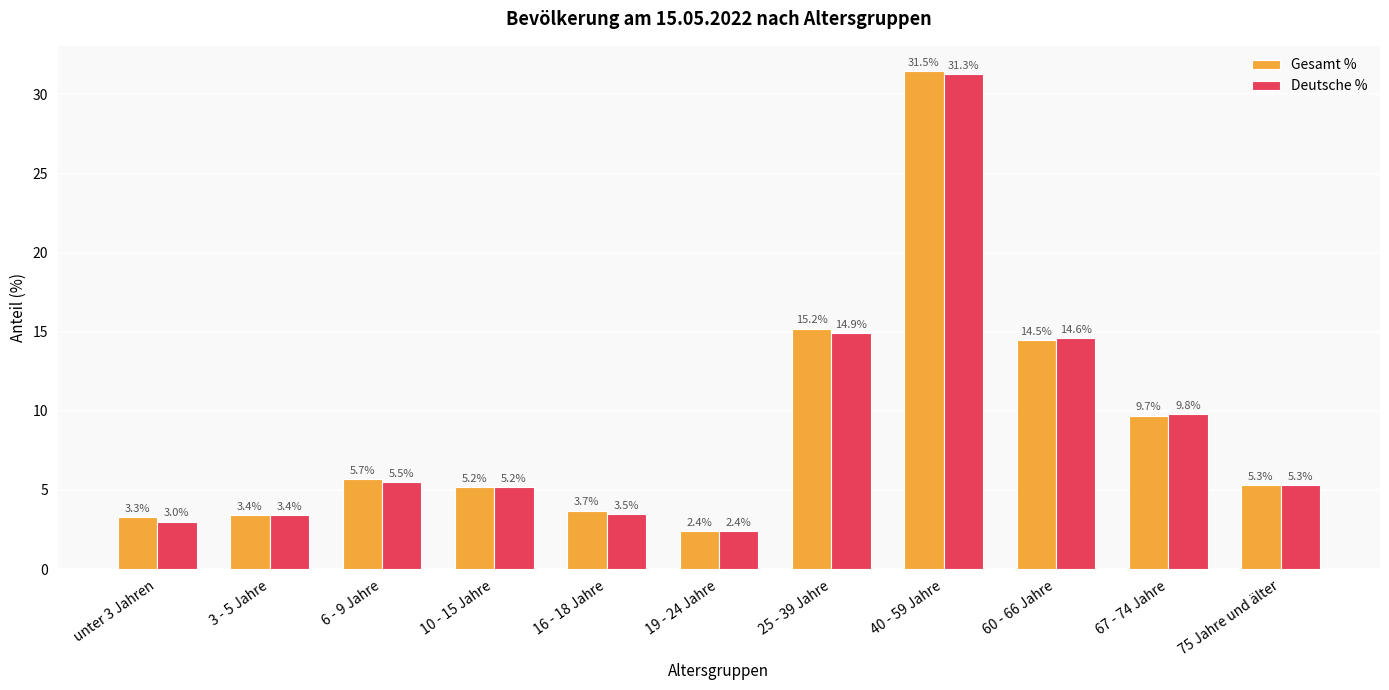

At which category is the sum across all series the highest?

40 - 59 Jahre